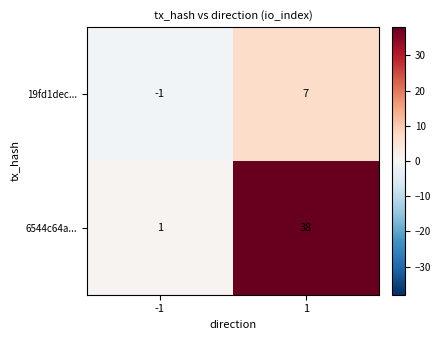

The 19fd1dec... series shows -1 at -1. True or false?

True